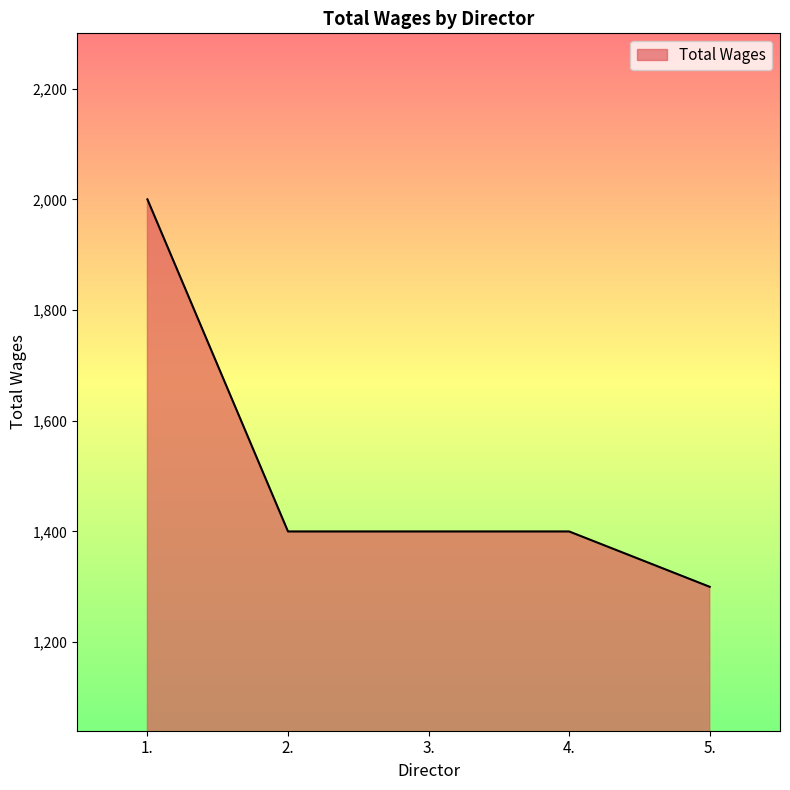

What is the difference between the maximum and minimum values?

700